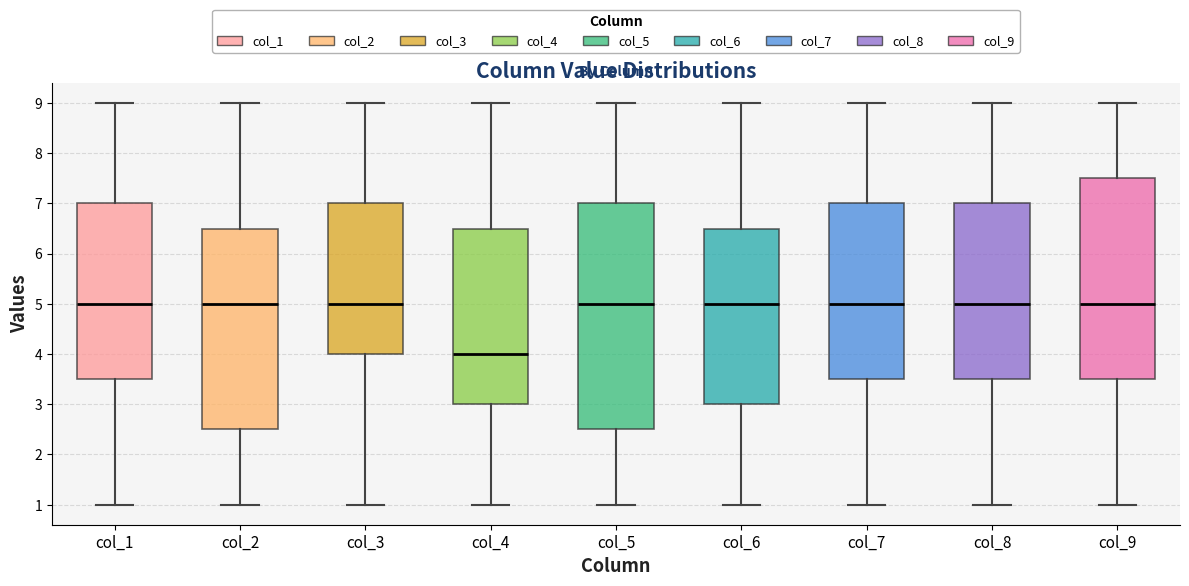

Where does the lower whisker of the box for col_9 end on the y-axis? The values are not printed on the chart, so give them approximately, as read against the axis.

1.0